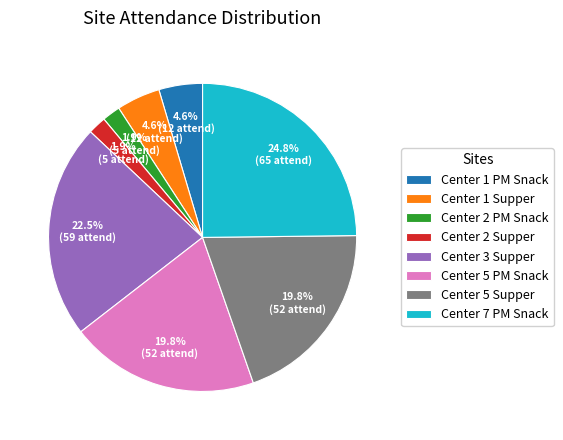

Count the number of slices in the pie.

8